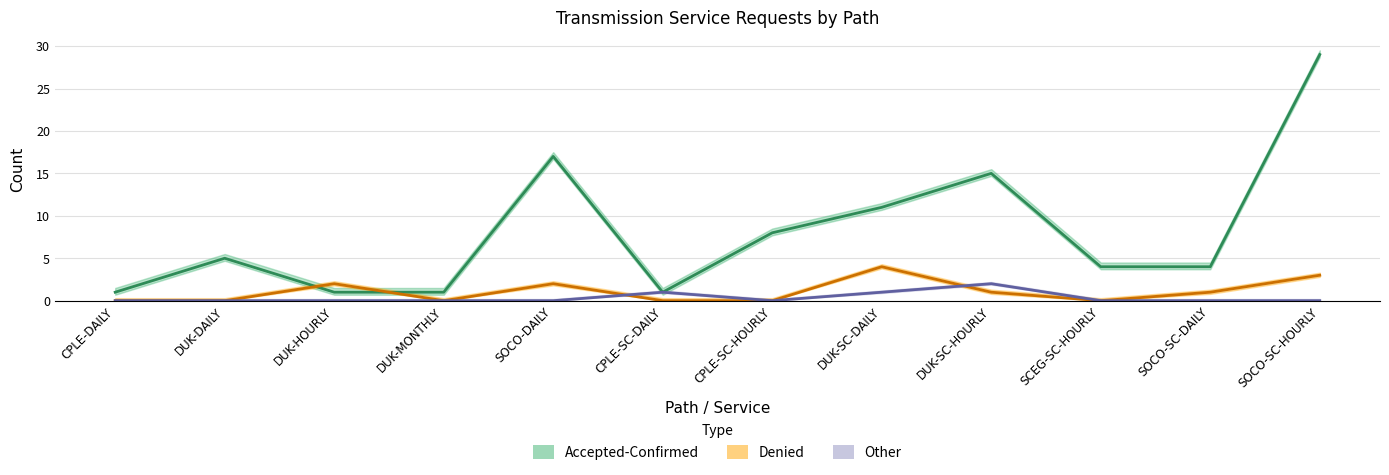

How many interior local peaks does the Accepted-Confirmed series have?

3